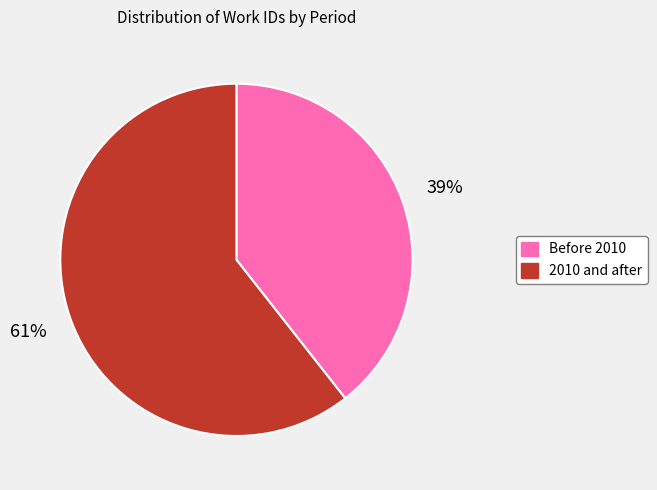

Is there a majority slice in this chart?

Yes